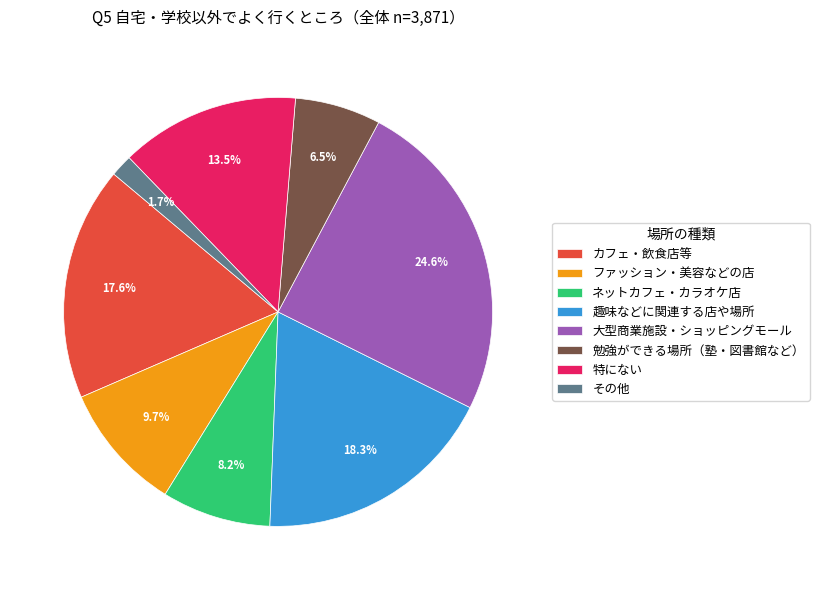

Rank the categories by value from highest to lowest.

大型商業施設・ショッピングモール, 趣味などに関連する店や場所, カフェ・飲食店等, 特にない, ファッション・美容などの店, ネットカフェ・カラオケ店, 勉強ができる場所（塾・図書館など）, その他